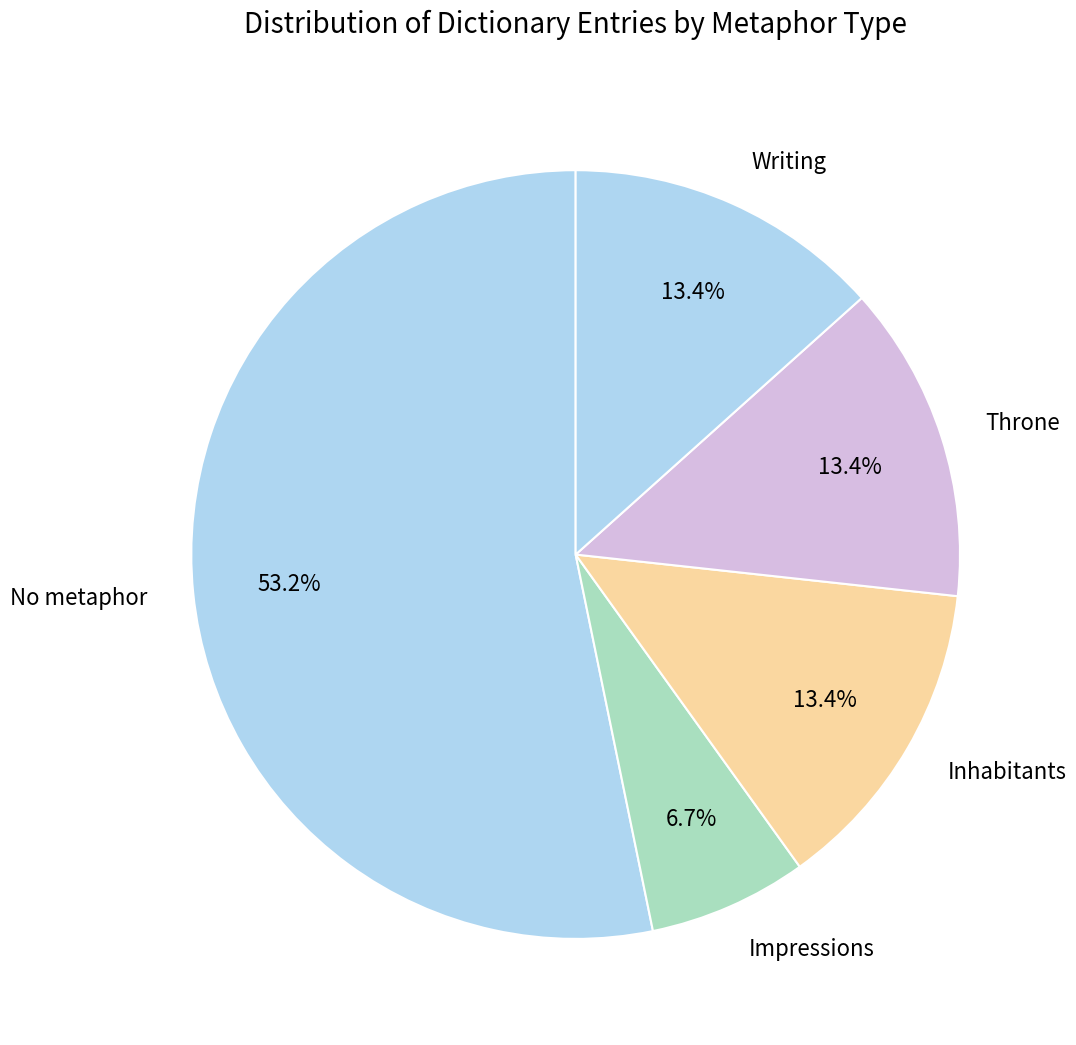

The Throne slice represents 24% of the pie. True or false?

False